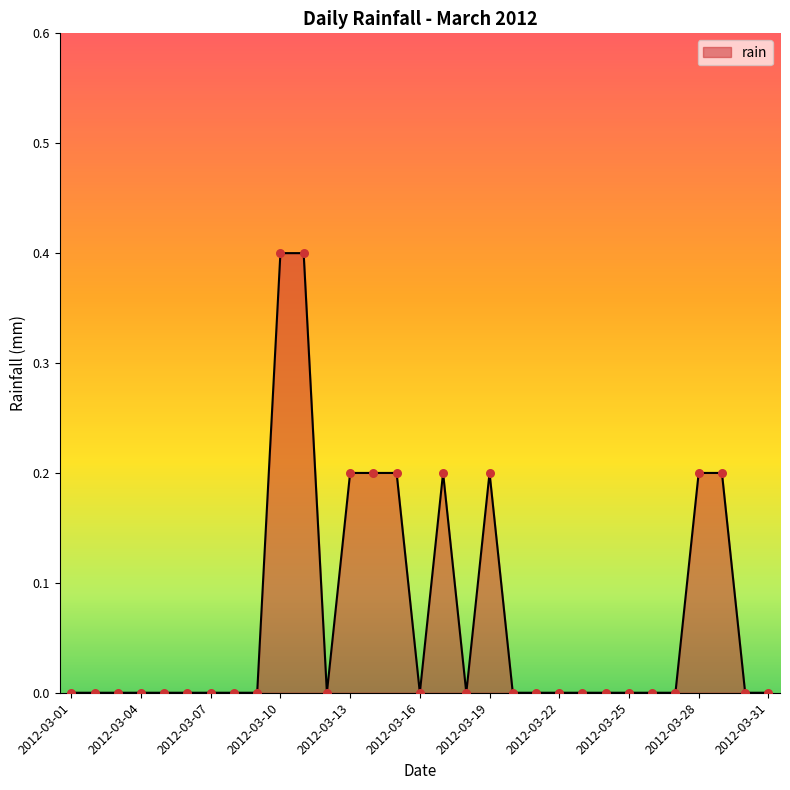

What is the greatest value displayed?

0.4